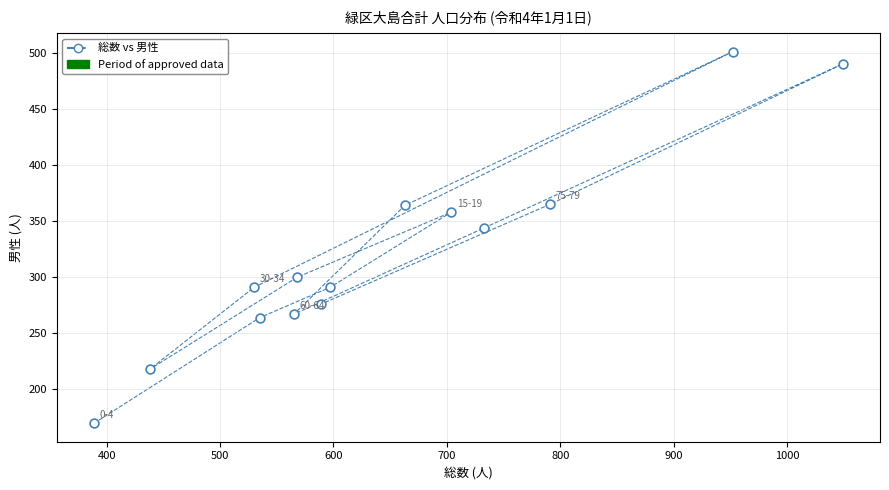

What Y value in the scatter plot is closest to 335?

344